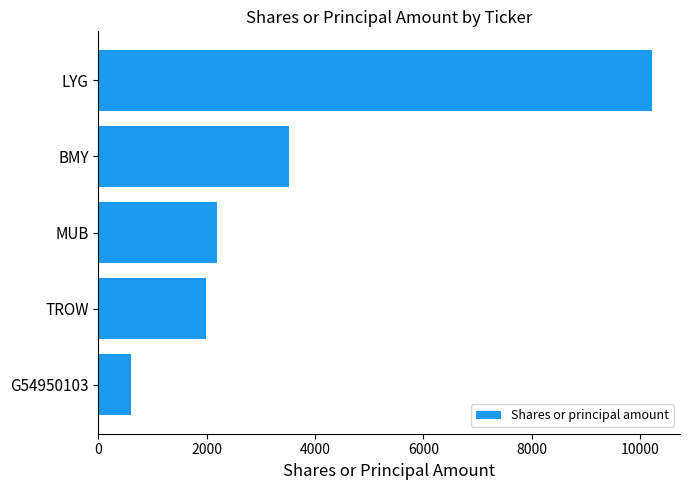

The chart shows a value of 16246 at LYG. True or false?

False